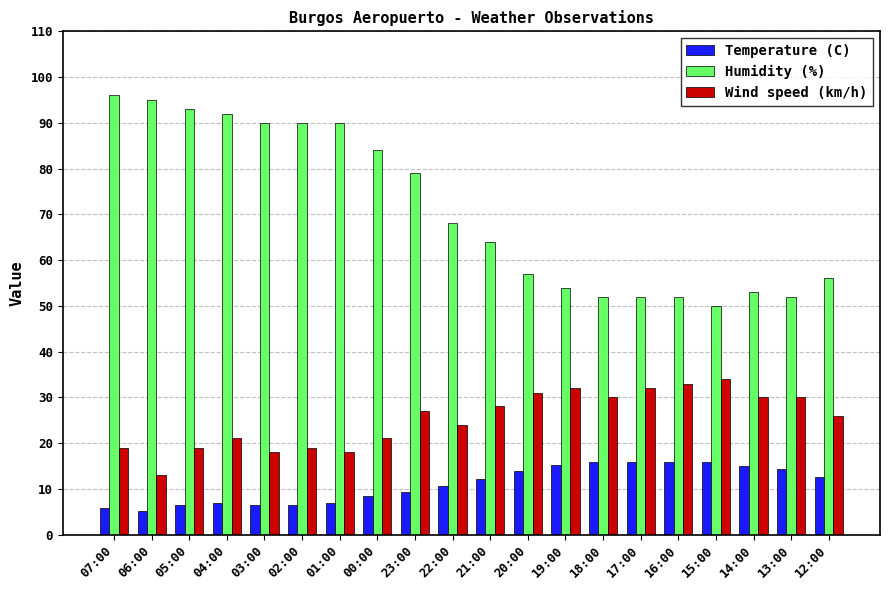

Which series has the widest spread of values?

Humidity (%)